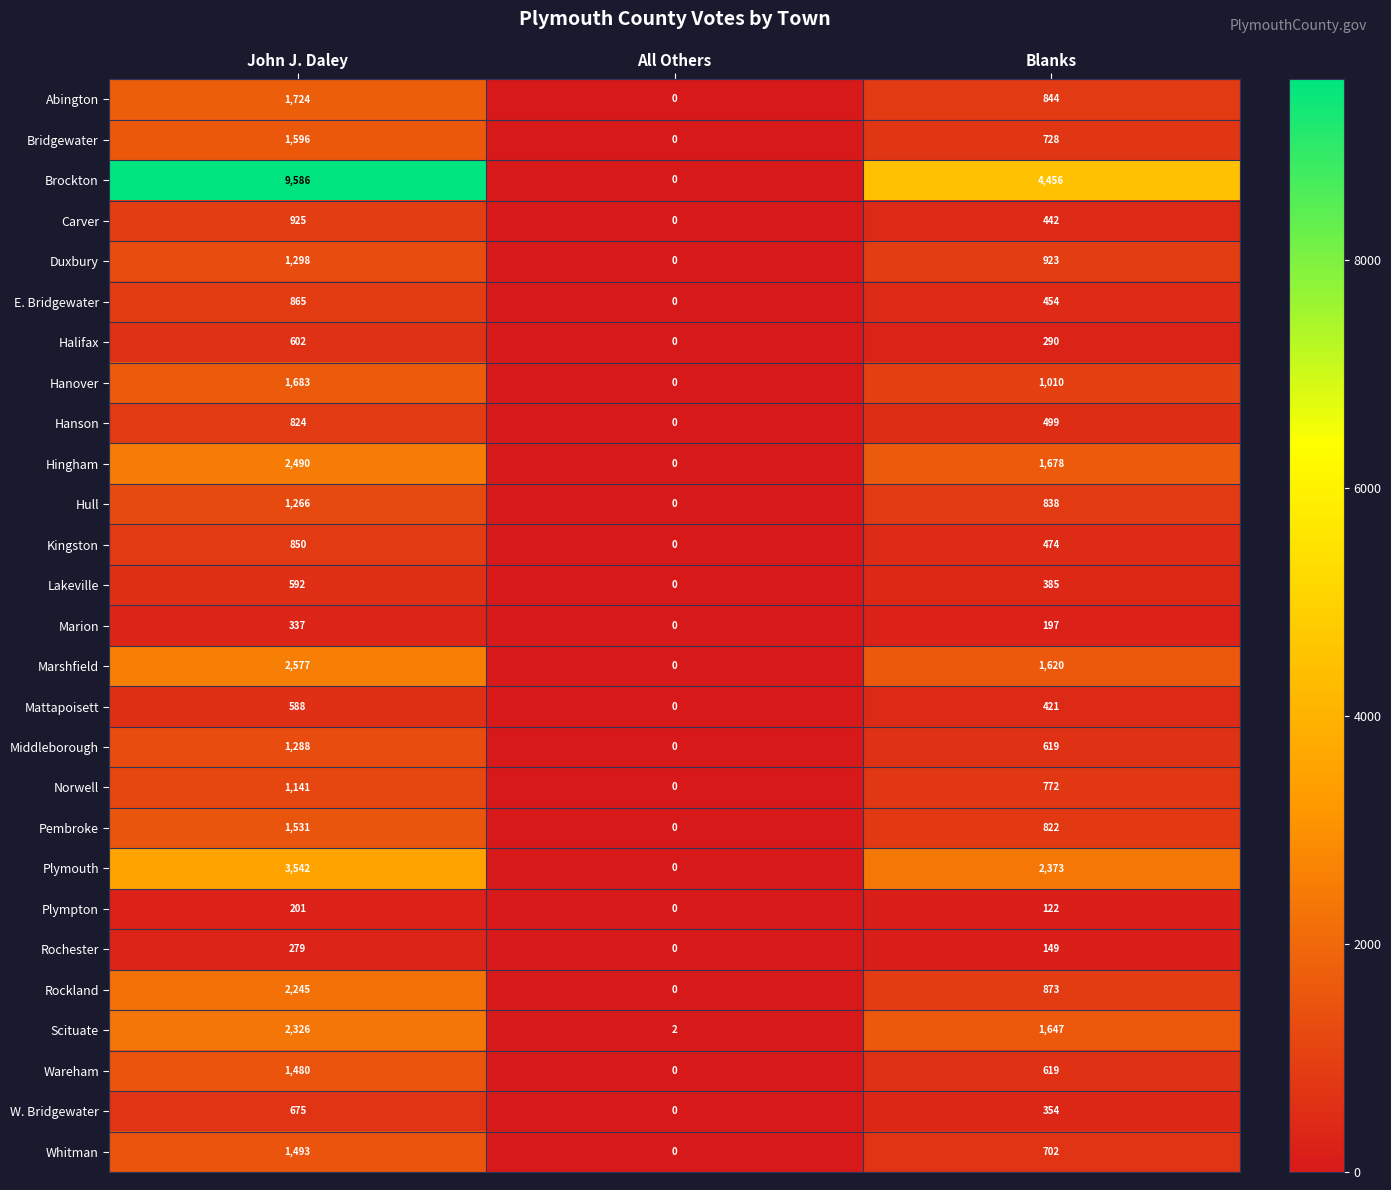

Which series has the largest total across all categories?

Brockton